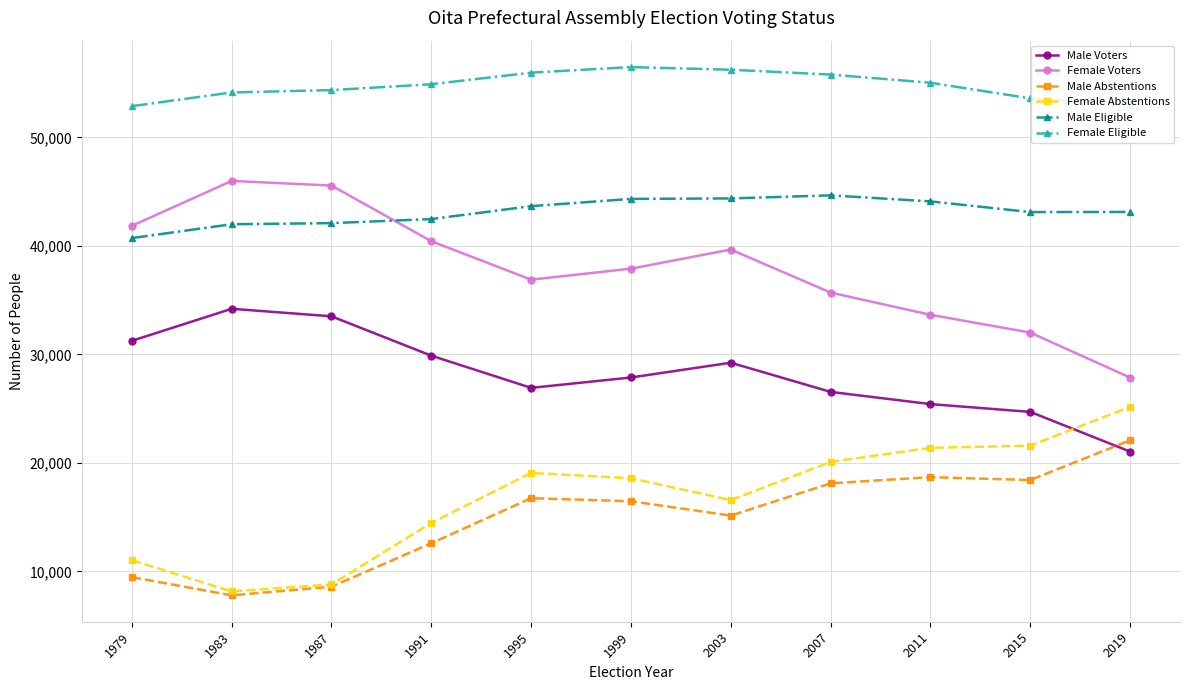

How many times do Male Eligible and Female Voters cross each other?

1